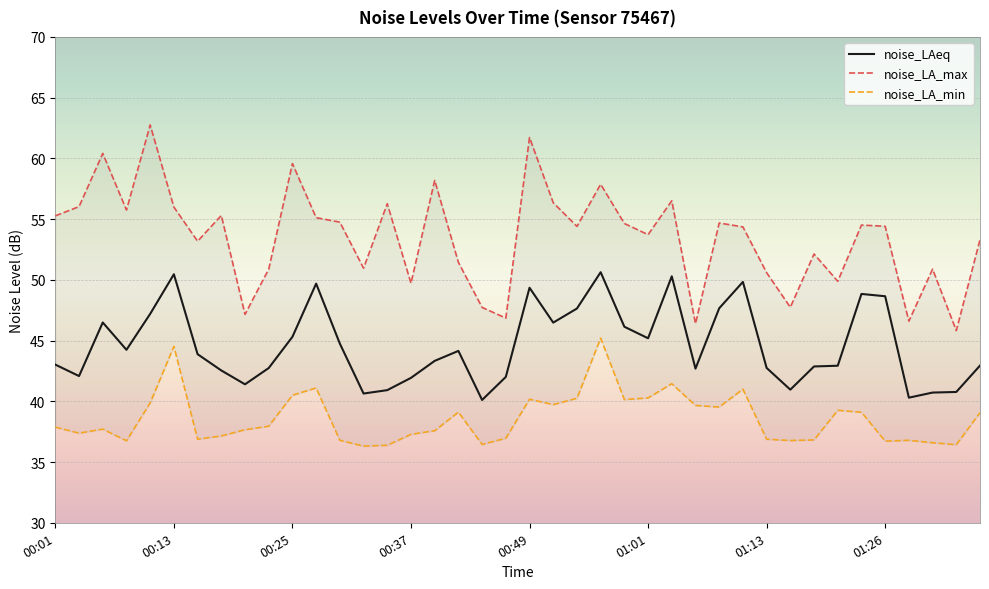

At which label does noise_LAeq first exceed 43?

00:01